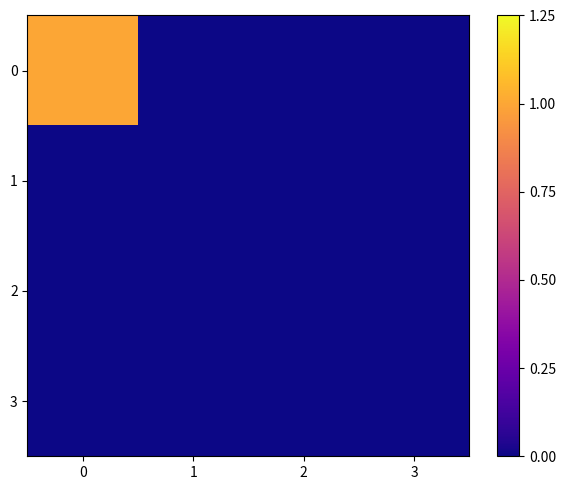

Which label corresponds to the smallest value in the chart?

1